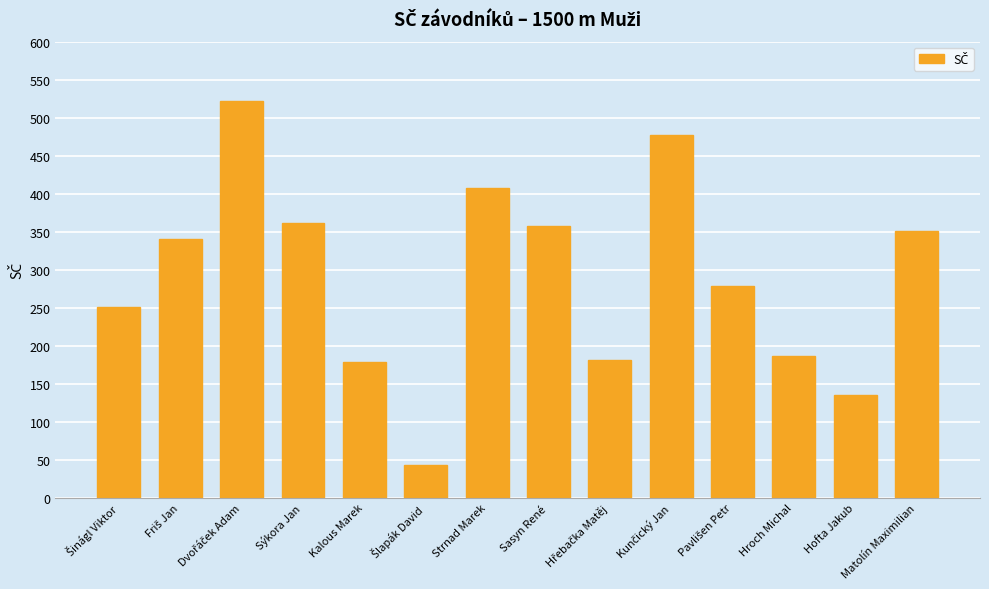

The value at Sýkora Jan is 361. True or false?

True